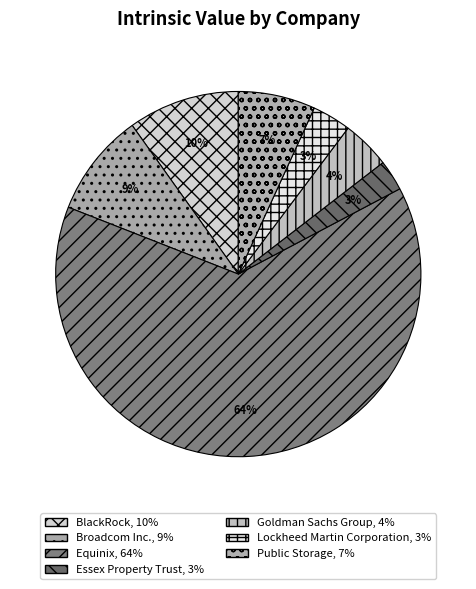

Which category has the biggest portion of the pie?

Equinix